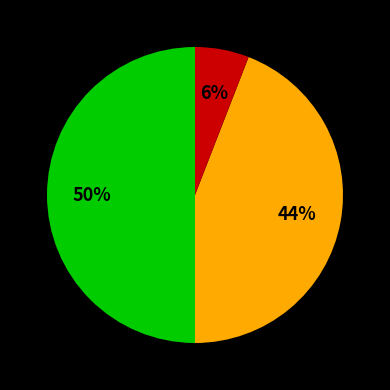

To the nearest percent, what is the average slice percentage?

33%